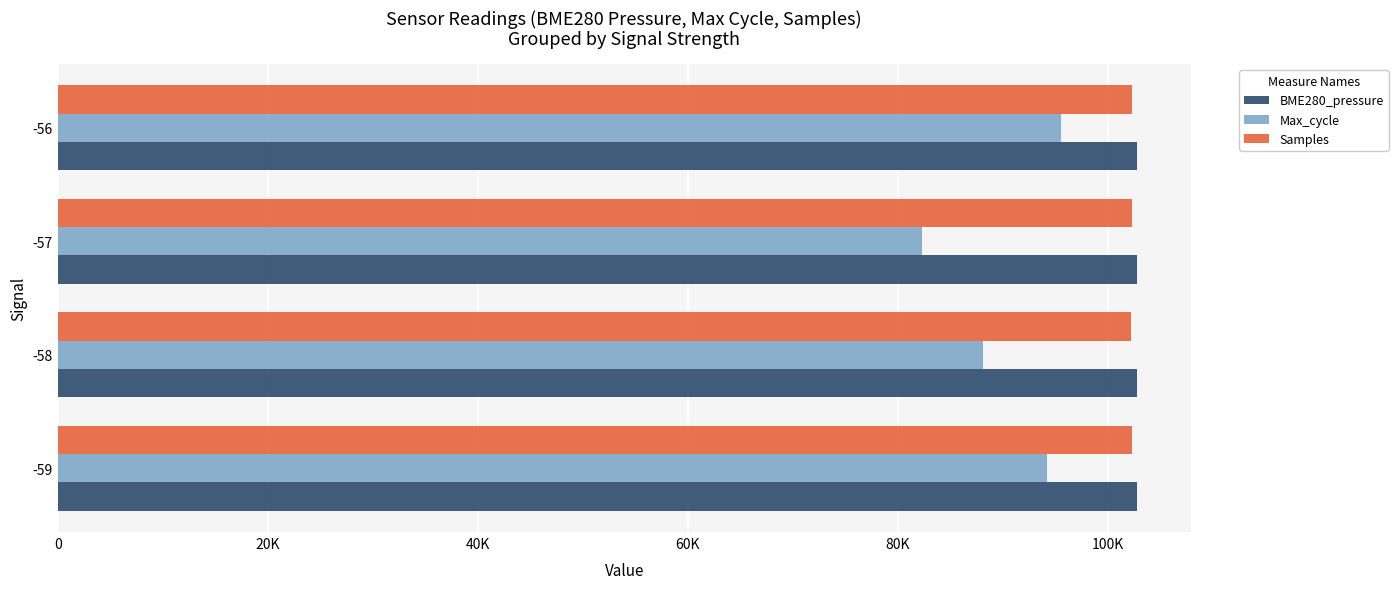

What are all the series names shown in the legend?

BME280_pressure, Max_cycle, Samples